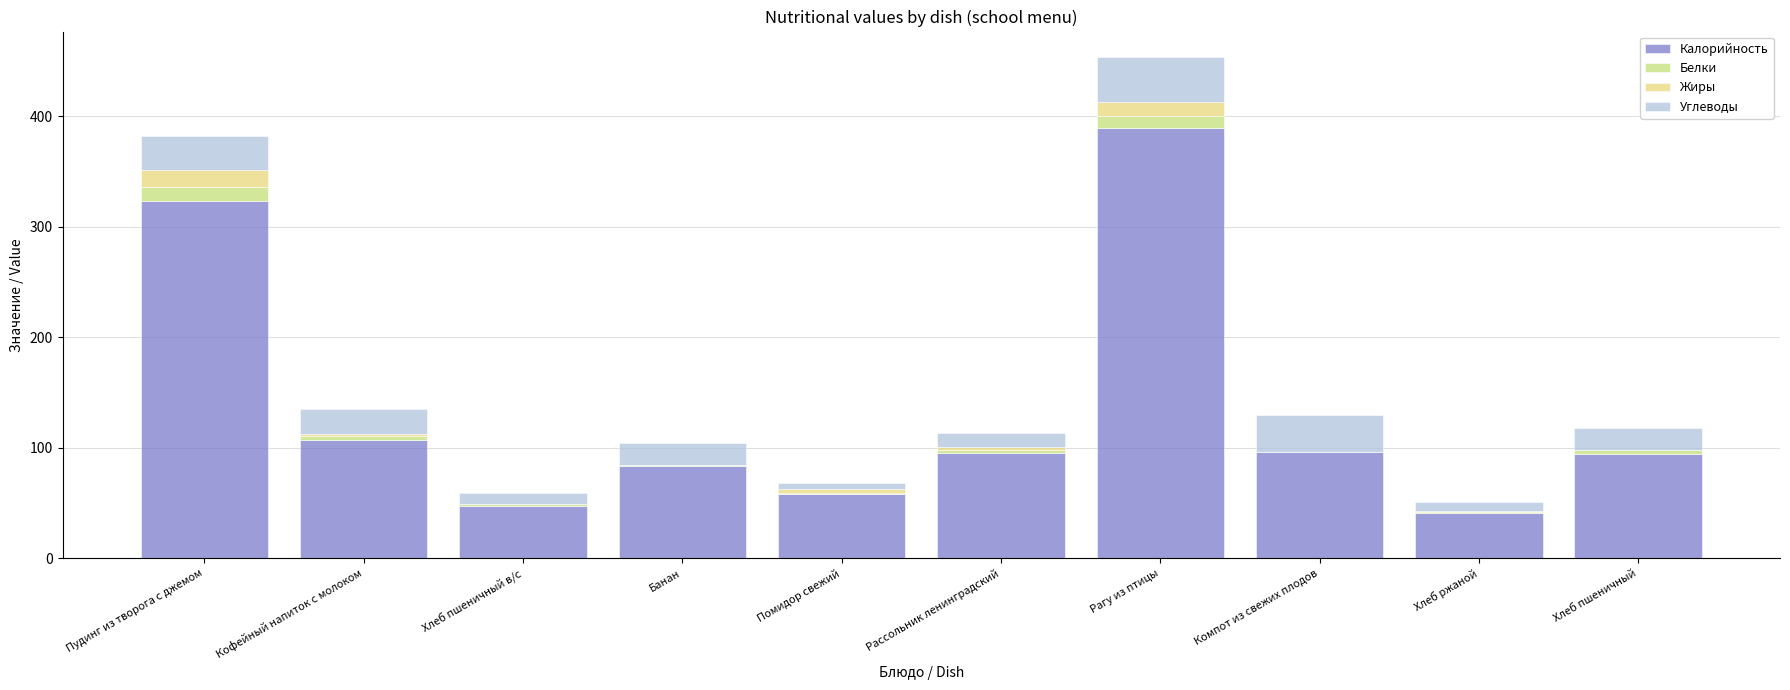

Are the bars horizontal?

No